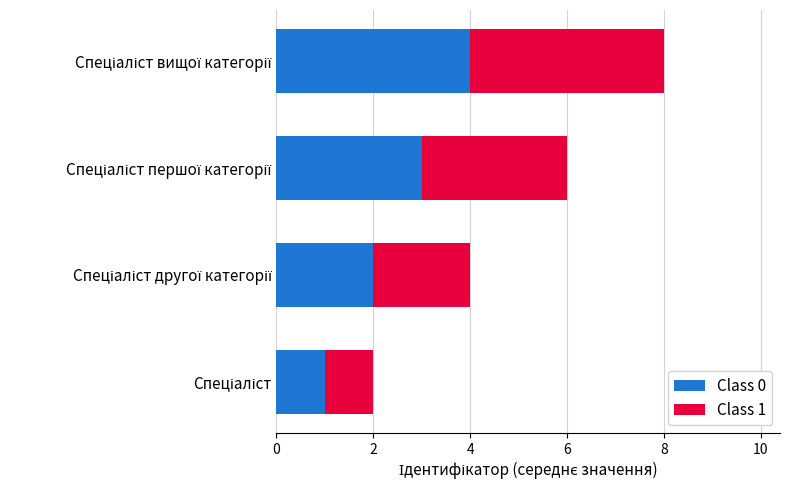

What is the difference between the maximum and minimum values in the Class 0 series?

3